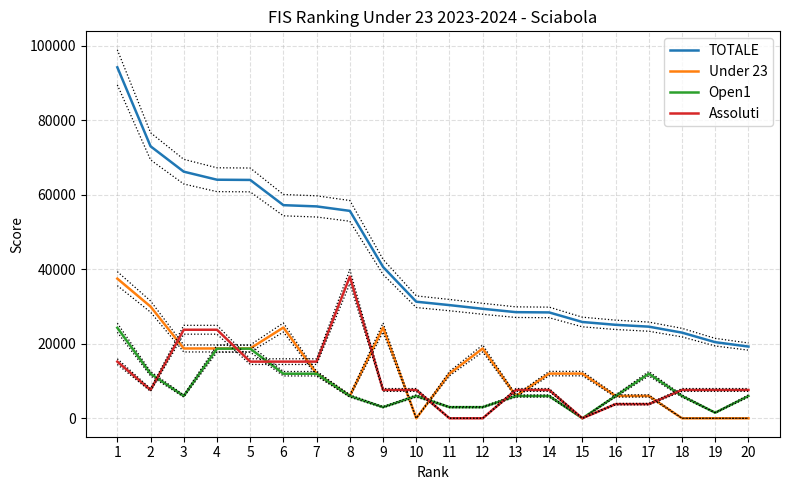

What is the difference between the highest and lowest values at 3?

60235.0